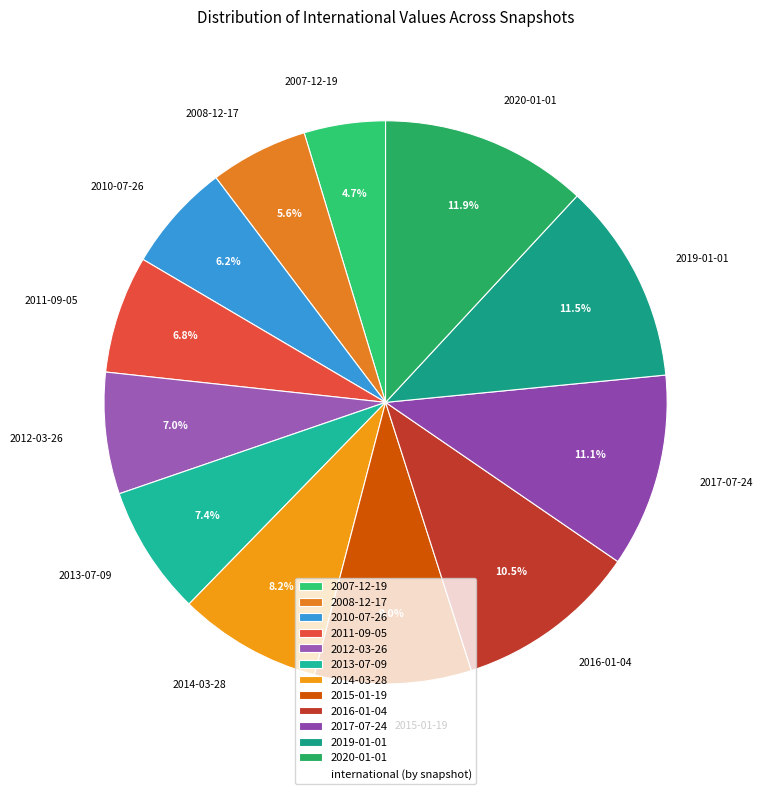

Combined, do 2011-09-05 and 2012-03-26 account for over 50%?

No